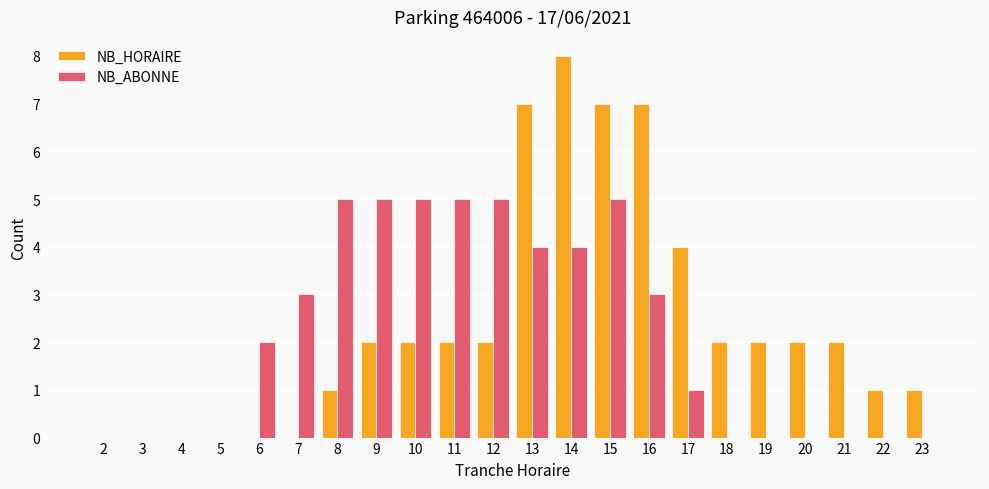

Count the number of categories in the chart.

22